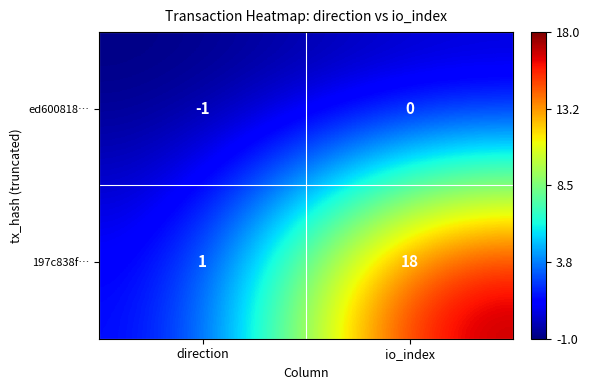

Which series has the largest total across all categories?

197c838f…